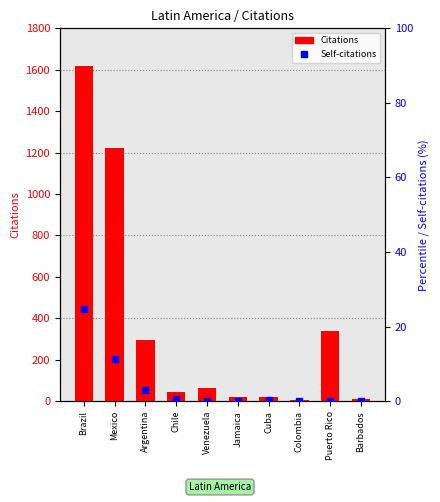

Which series has the largest total across all categories?

Citations